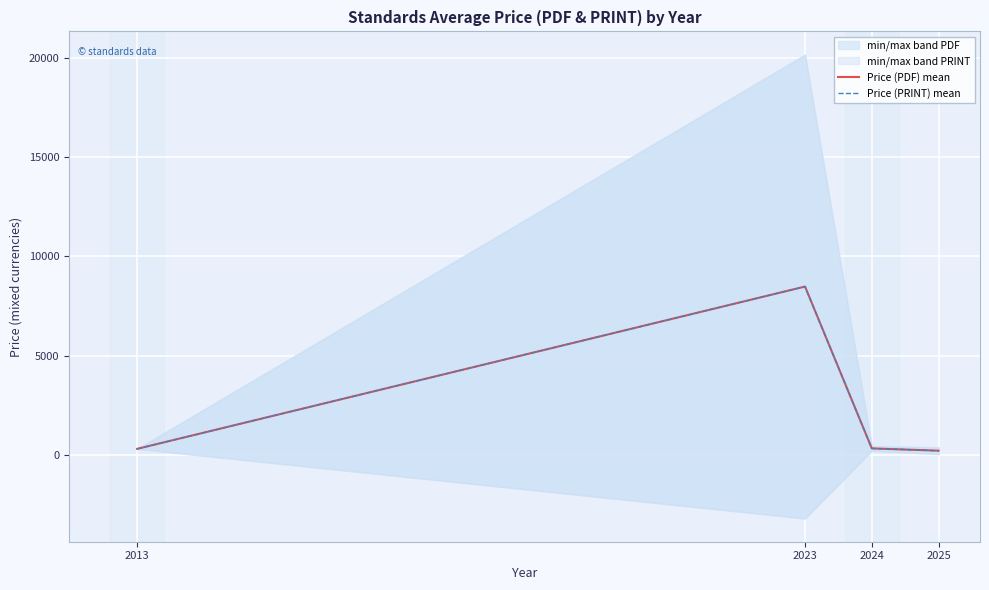

True or false: Price (PRINT) mean and Price (PDF) mean intersect in this chart.

False